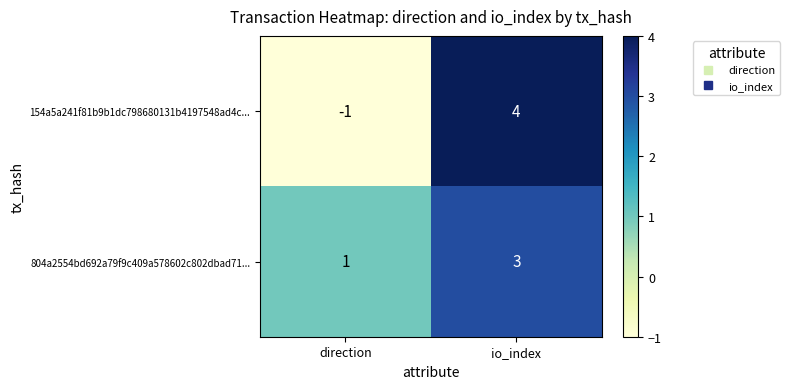

Reading left to right, transcribe all the data shown in this chart.

154a5a241f81b9b1dc798680131b4197548ad4c...: direction=-1	io_index=4
804a2554bd692a79f9c409a578602c802dbad71...: direction=1	io_index=3